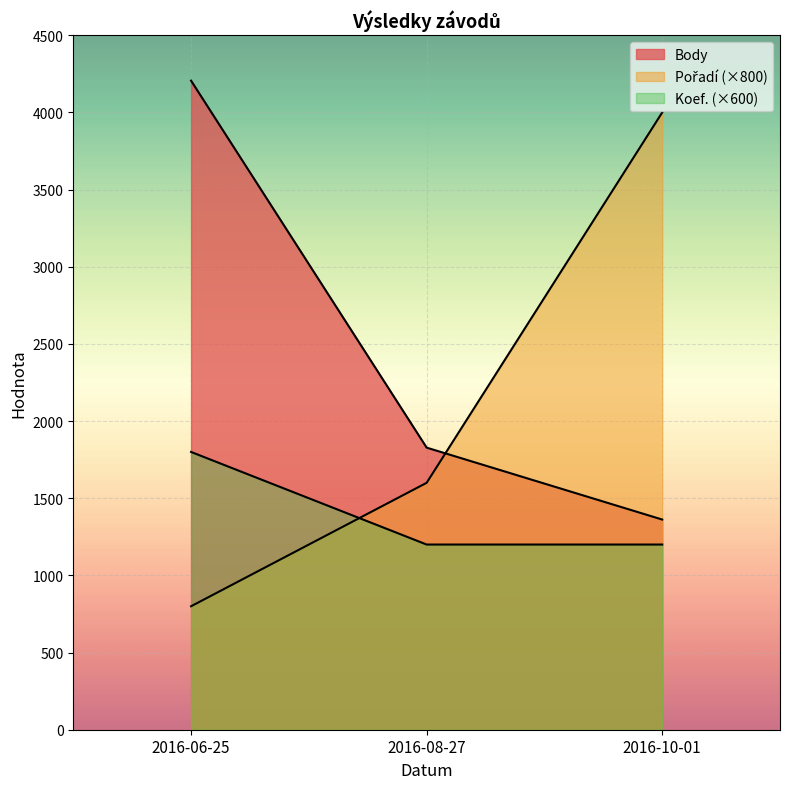

How many values in the Pořadí series are below 1600?

1